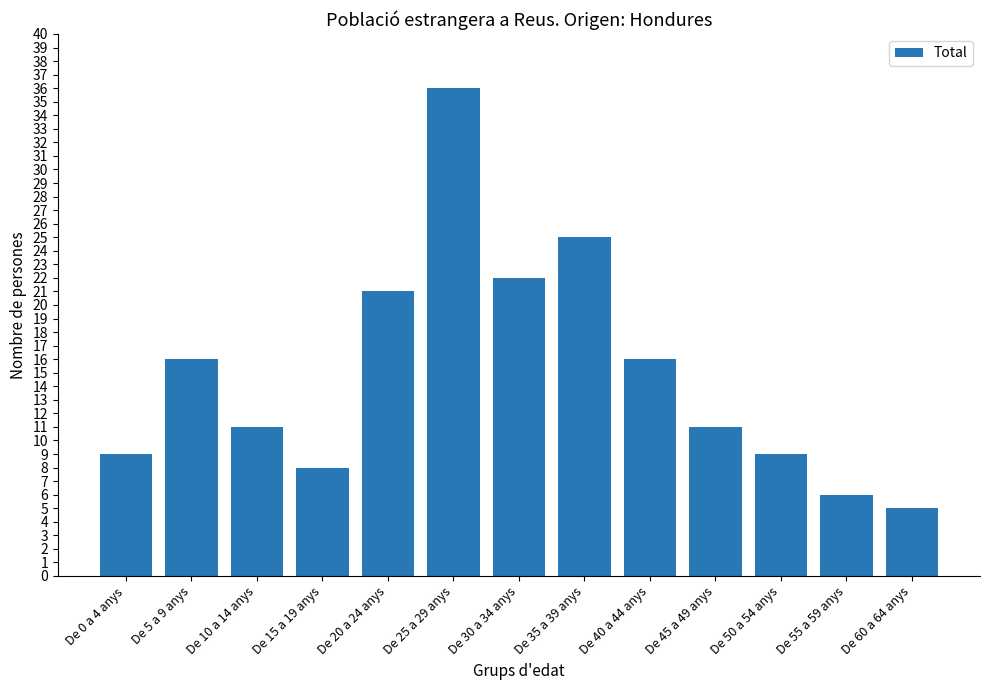

Which has a higher value, De 60 a 64 anys or De 25 a 29 anys?

De 25 a 29 anys